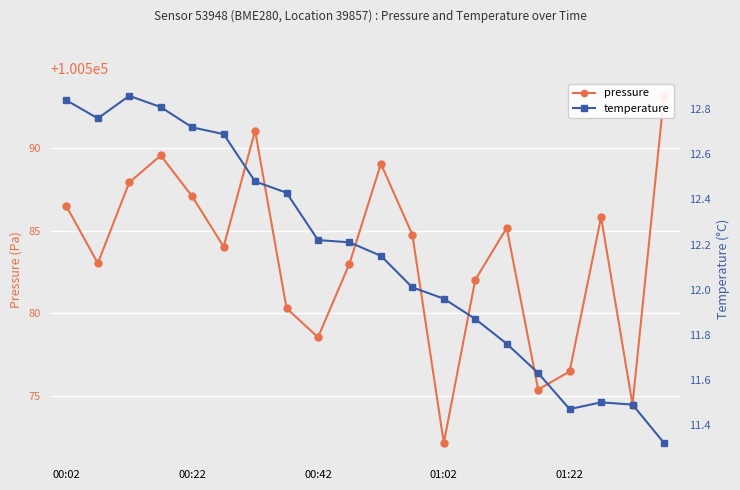

What are all the series names shown in the legend?

pressure, temperature